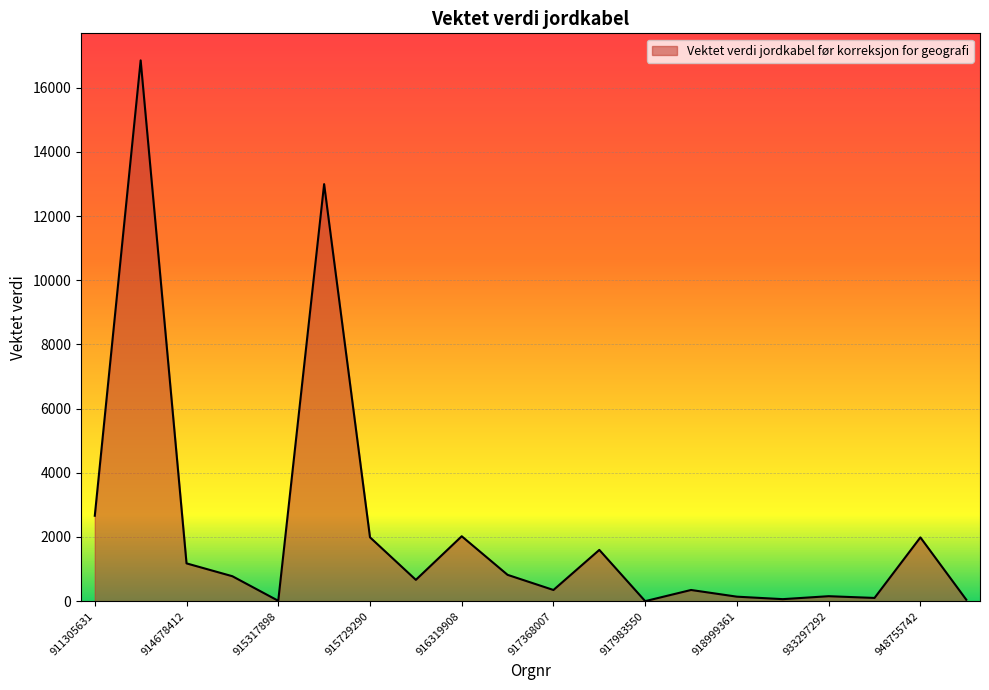

True or false: the data has more than 0 interior local peaks.

True